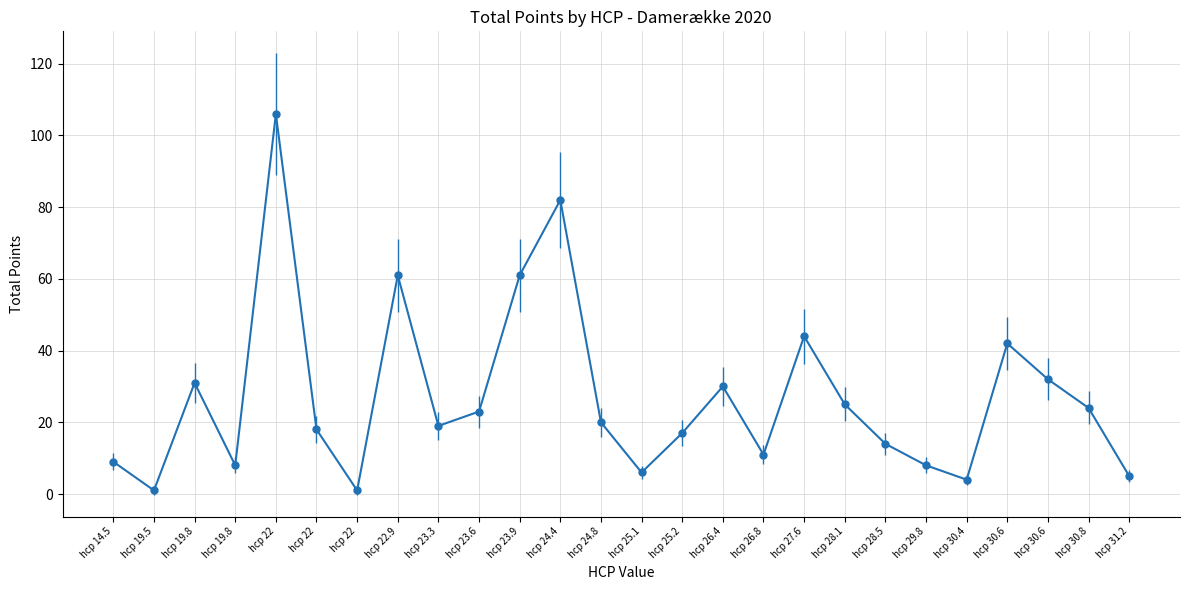

How many series are shown in this chart?

1